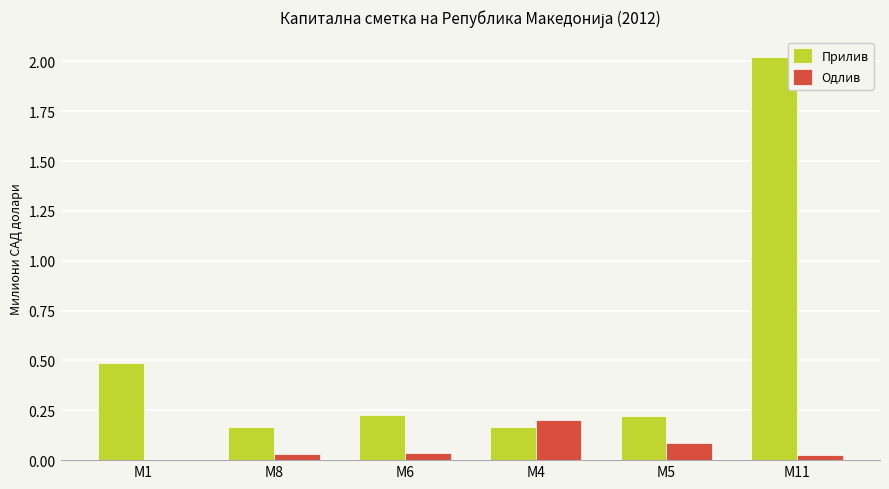

At which category is the sum across all series the highest?

М11